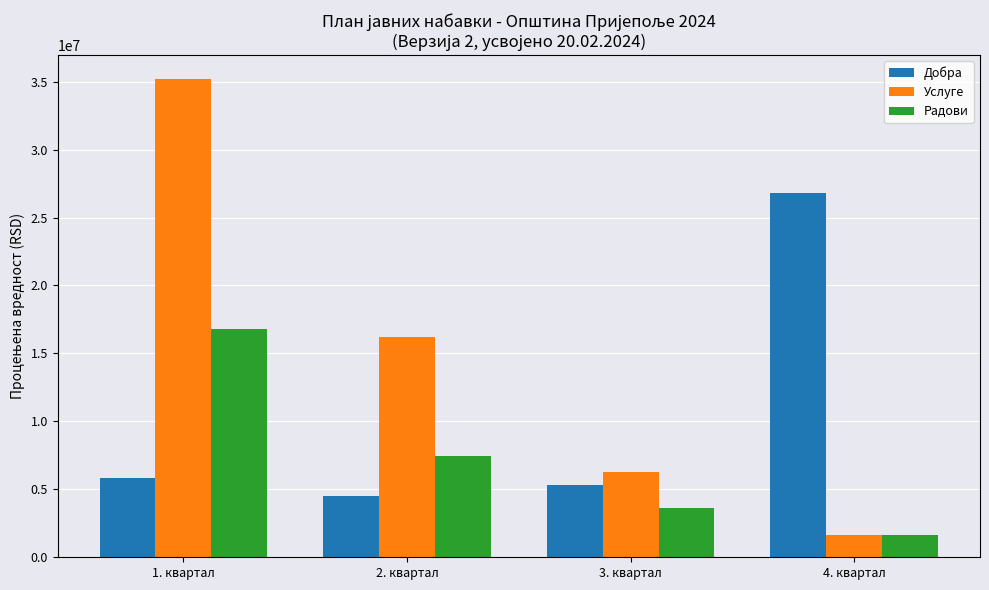

List the labels in order of Добра value, largest first.

4. квартал, 1. квартал, 3. квартал, 2. квартал